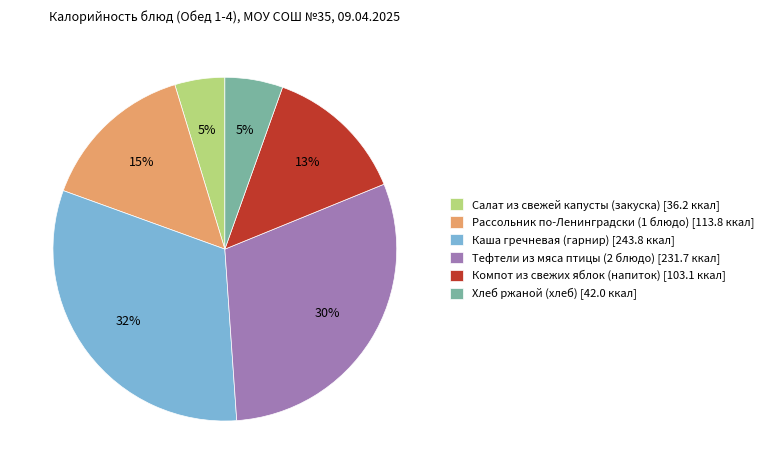

To the nearest percent, what percentage of the pie is Каша гречневая (гарнир)?

32%